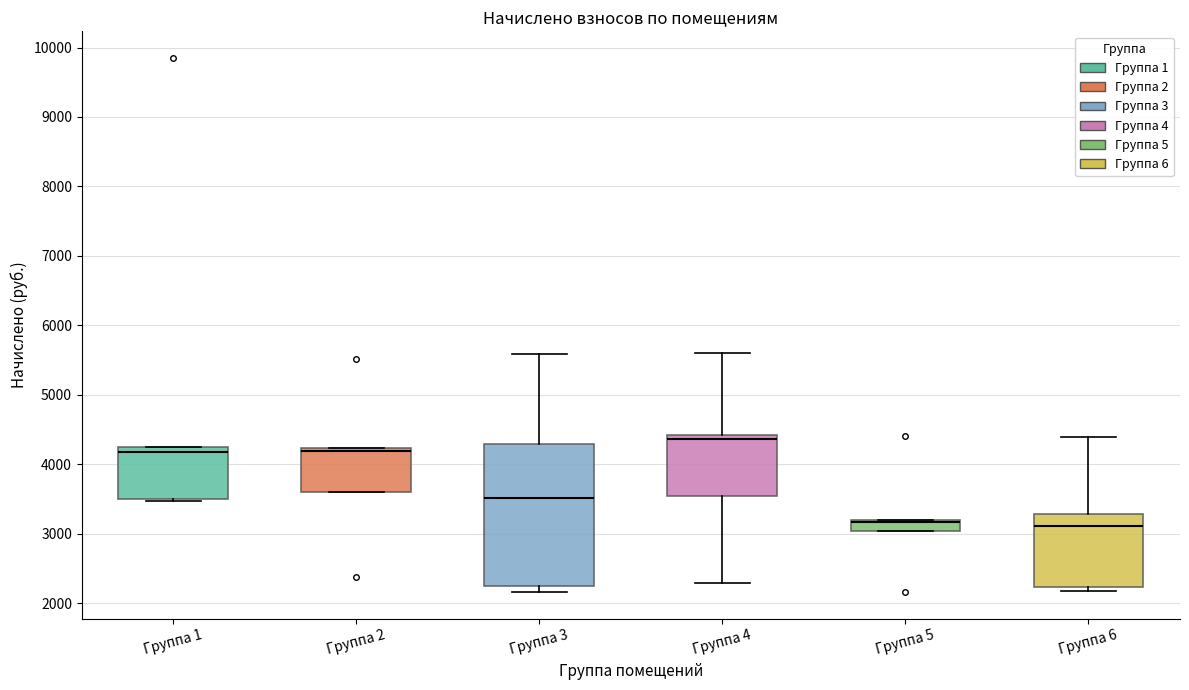

Where is the lower edge of the box for Группа 5 on the y-axis? The values are not printed on the chart, so give them approximately, as read against the axis.

3000